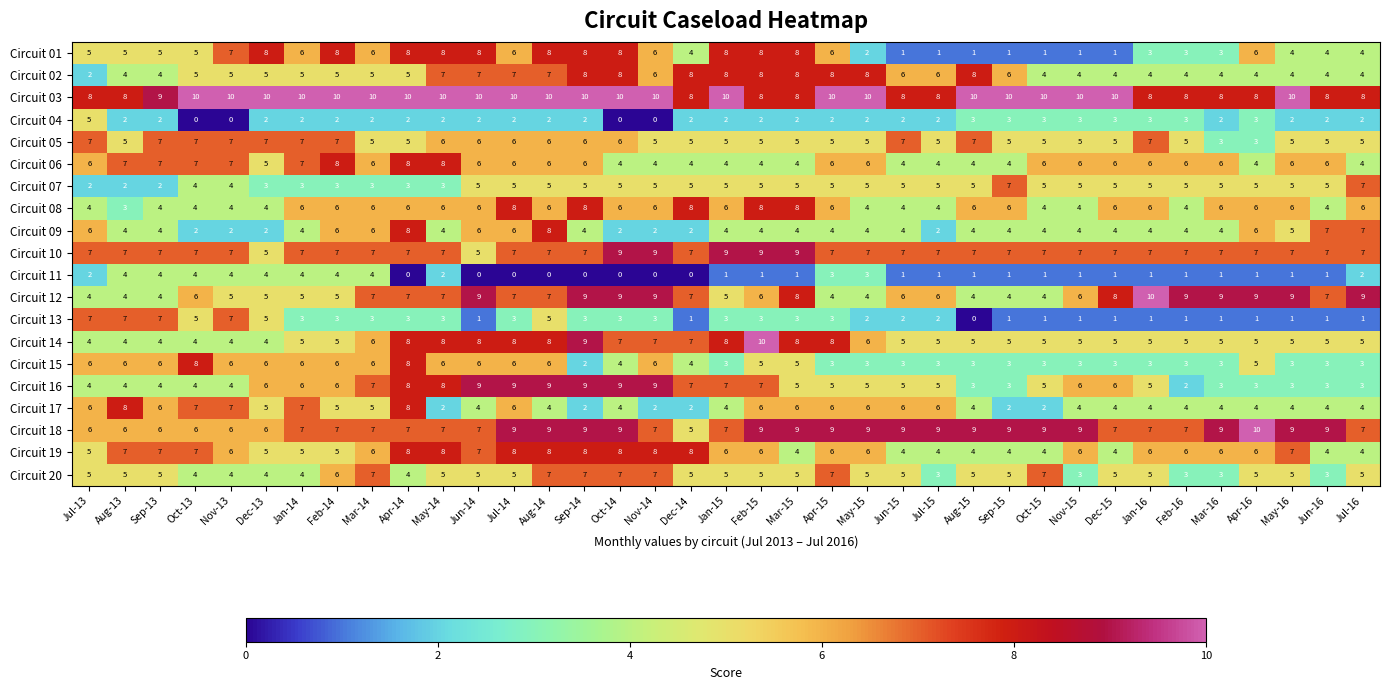

At how many categories does at least one series exceed 2?

37